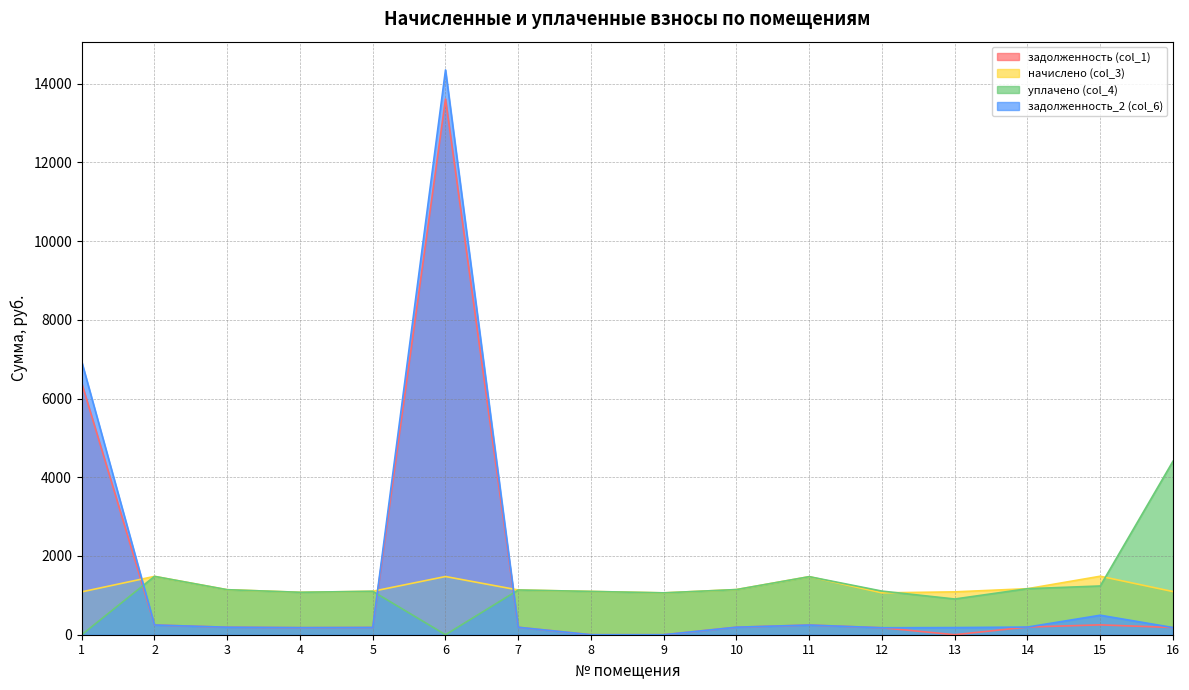

Where is задолженность_2 (col_6) nearest to the value 7174?

1